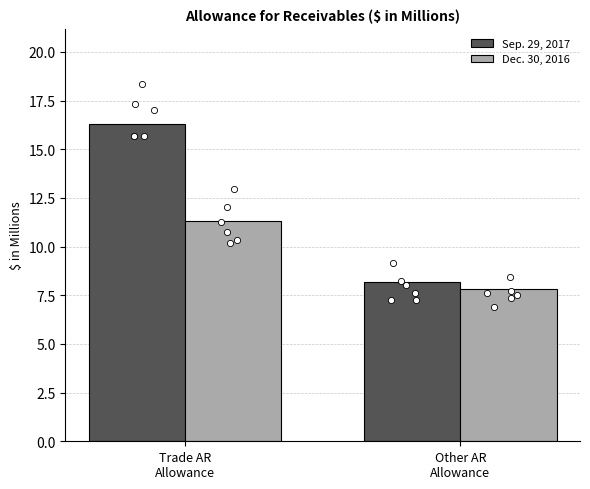

At how many categories does at least one series exceed 10?

1